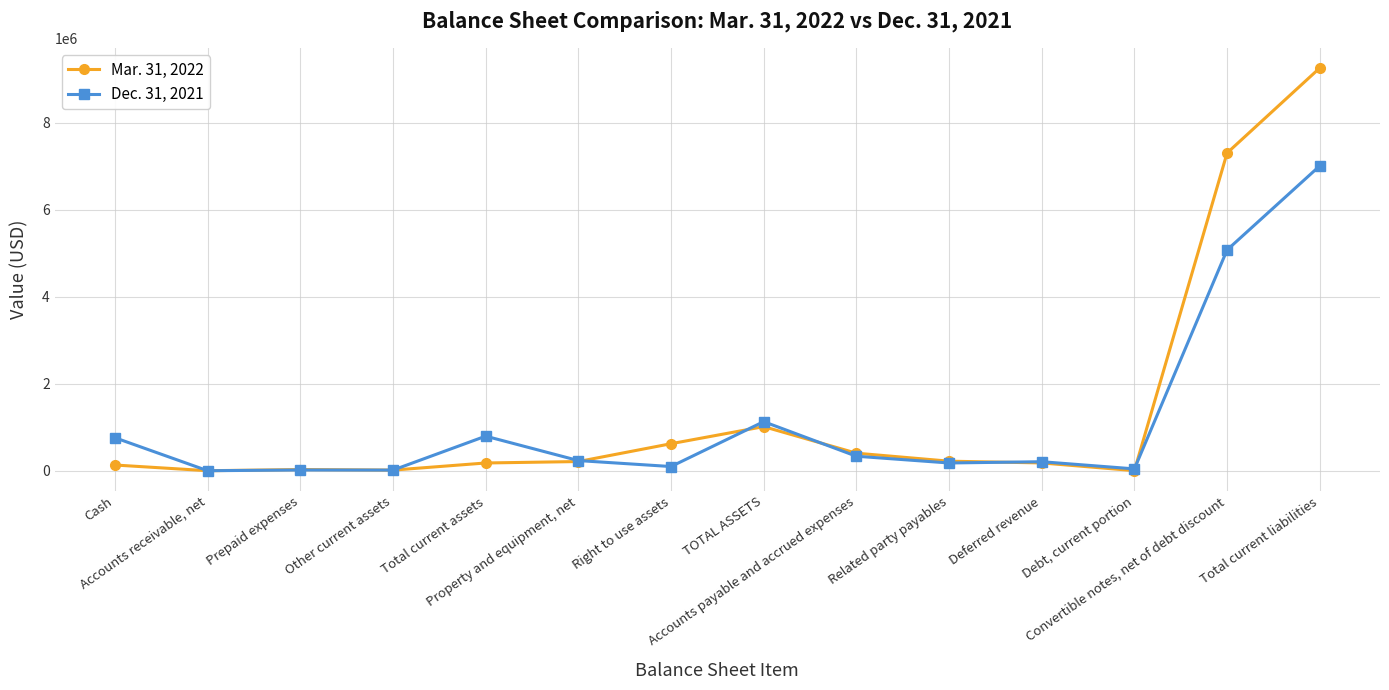

How many data points does each series have?

14